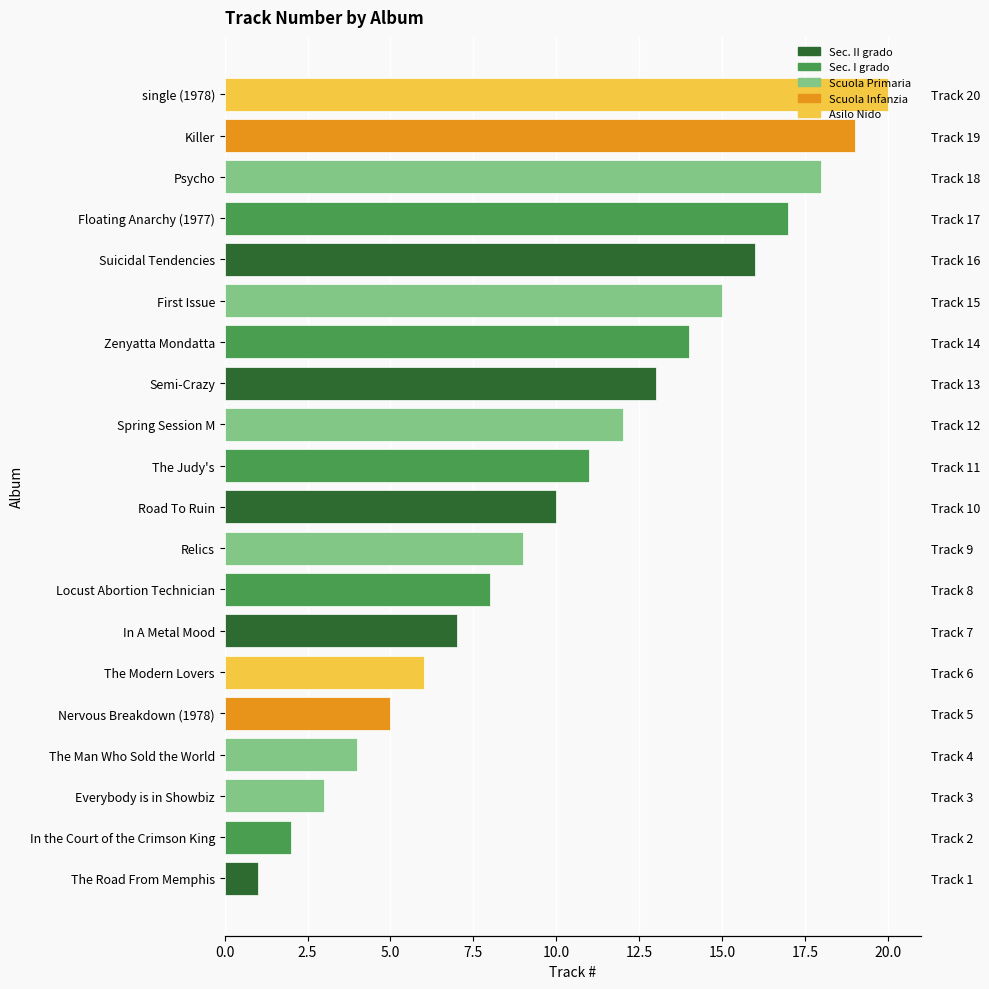

Between Psycho and Road To Ruin, which is larger?

Psycho